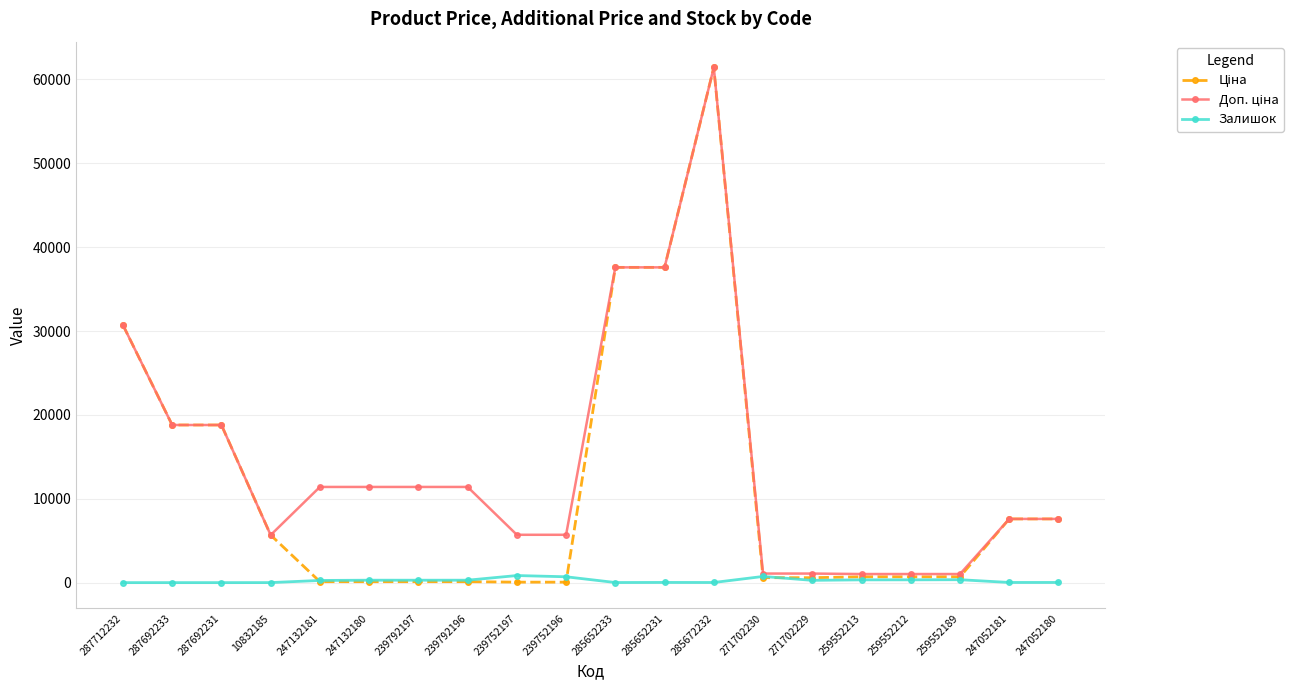

At how many categories does at least one series exceed 31451?

3